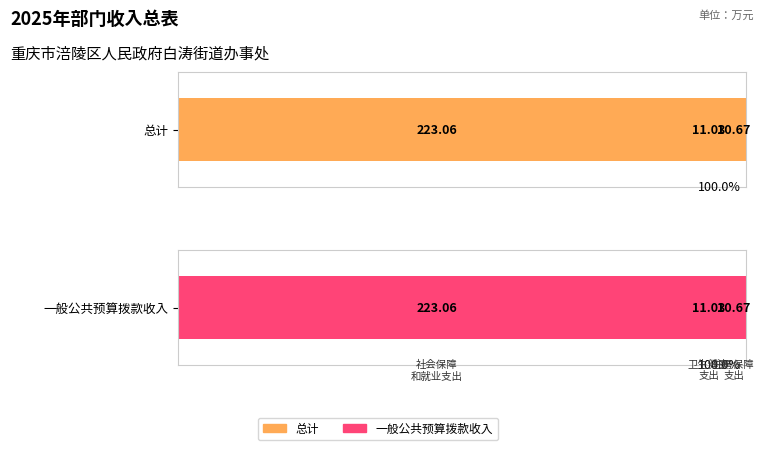

What is the label of the 3rd bar from the right?

社会保障和就业支出